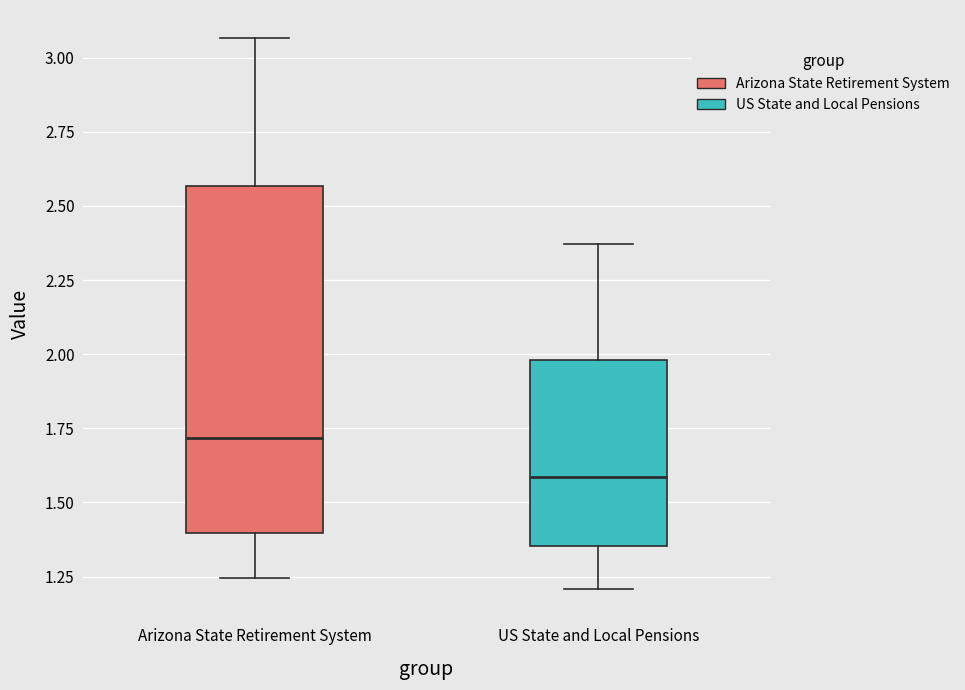

Which box is the tallest, from its lower edge to its upper edge?

Arizona State Retirement System